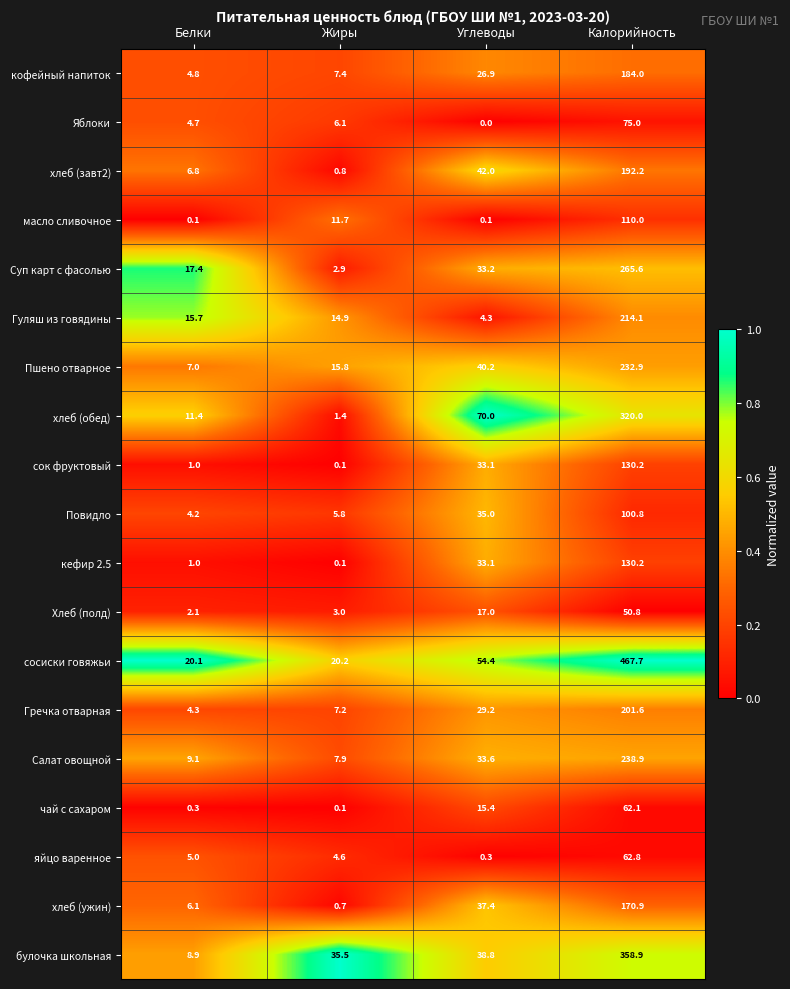

What is the spread (max minus min) of values at Углеводы?

70.0